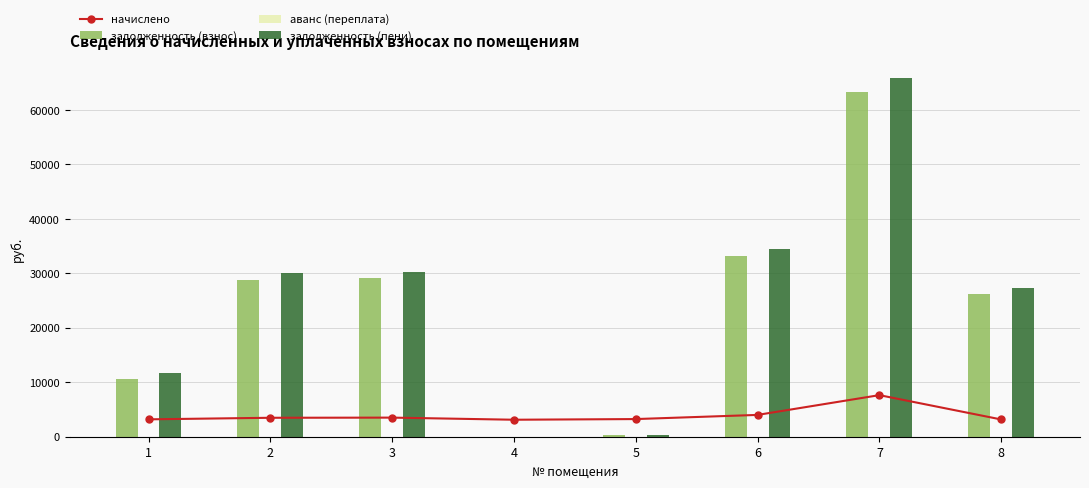

The value of начислено at 2 is 3477.6. True or false?

True